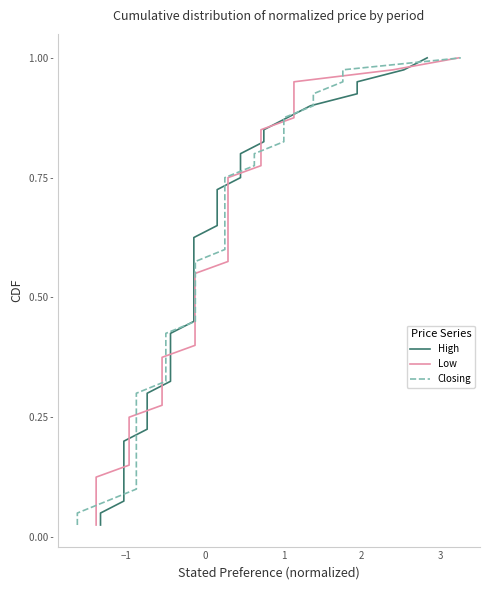

Does the chart display data point markers on the line(s)?

No